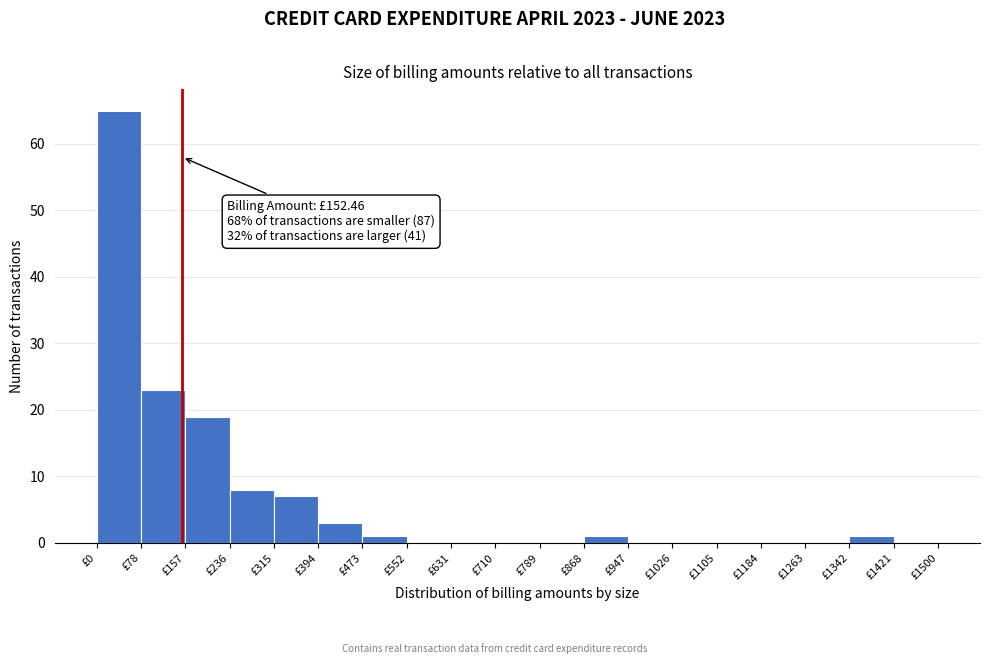

Which range on the x-axis has the tallest bar?

0 to 80